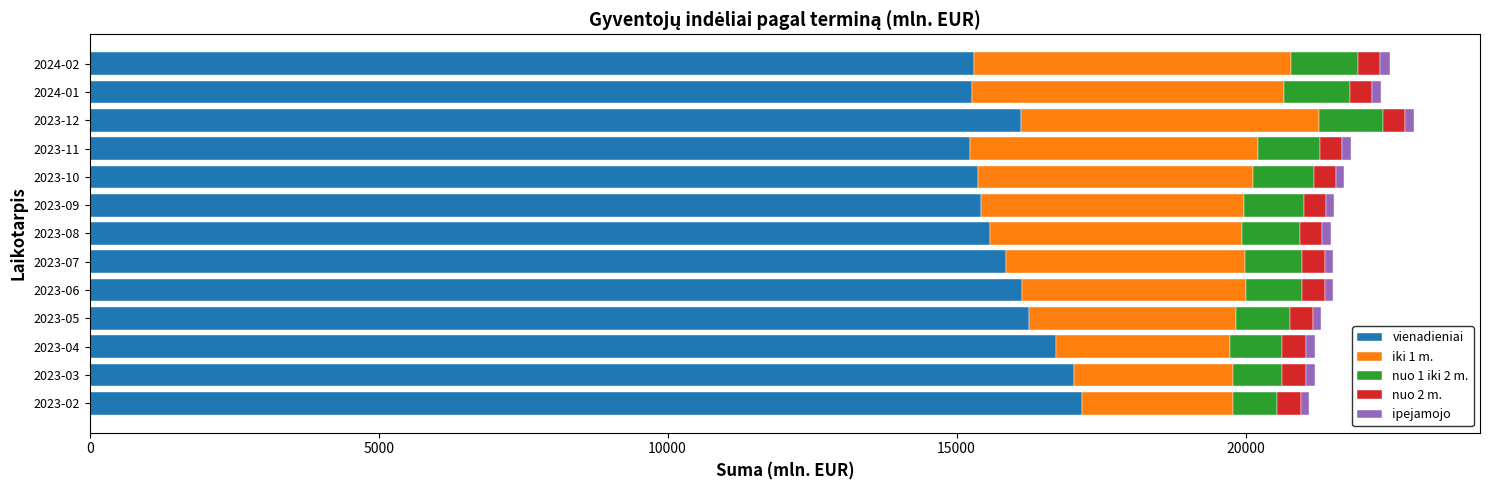

What is the lowest value of the vienadieniai series?

15226.7